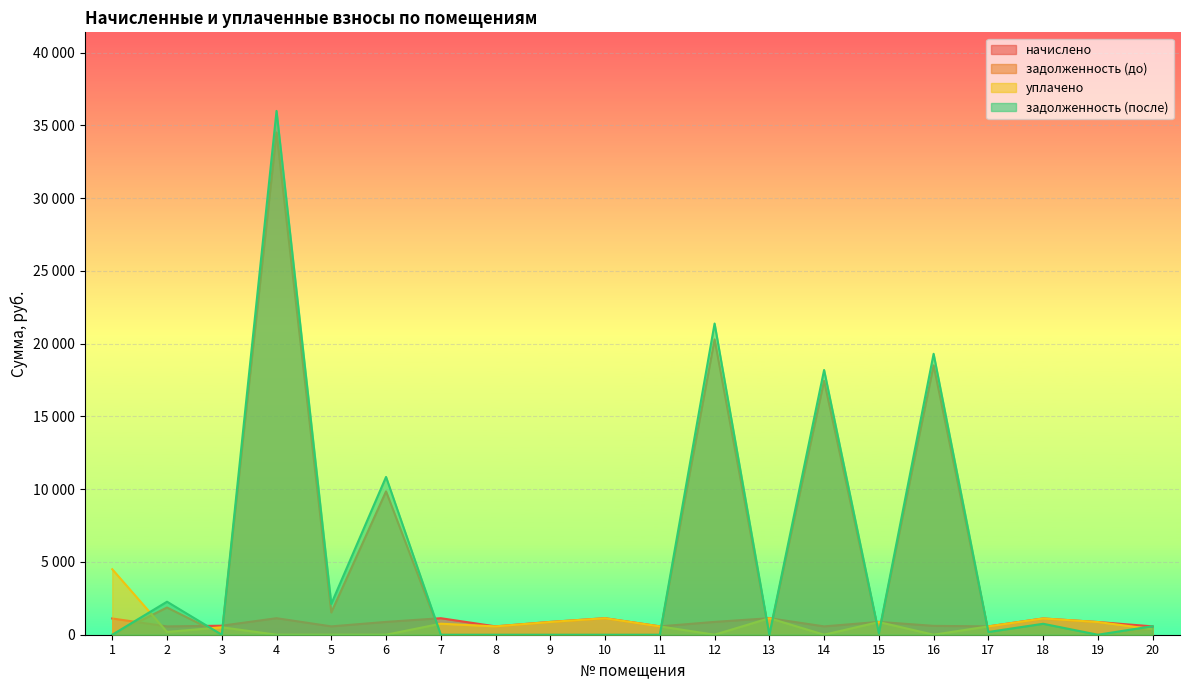

List the series in order of their peak value, lowest first.

начислено, уплачено, задолженность (до), задолженность (после)